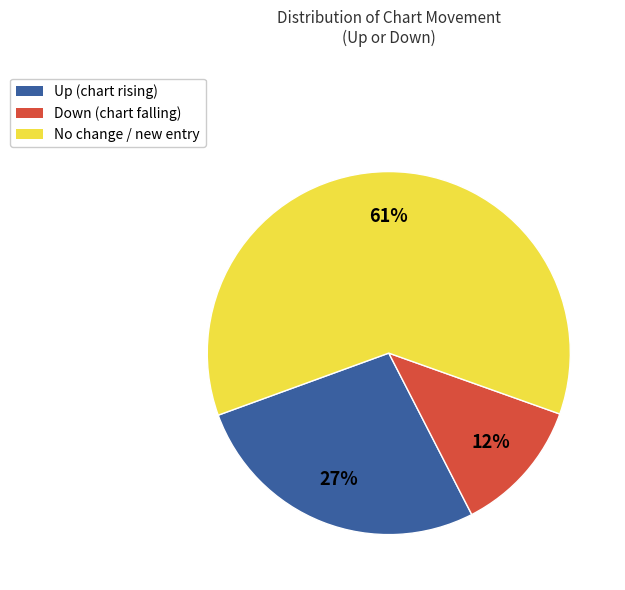

To the nearest percent, what percentage of the pie is No change / new entry?

61%